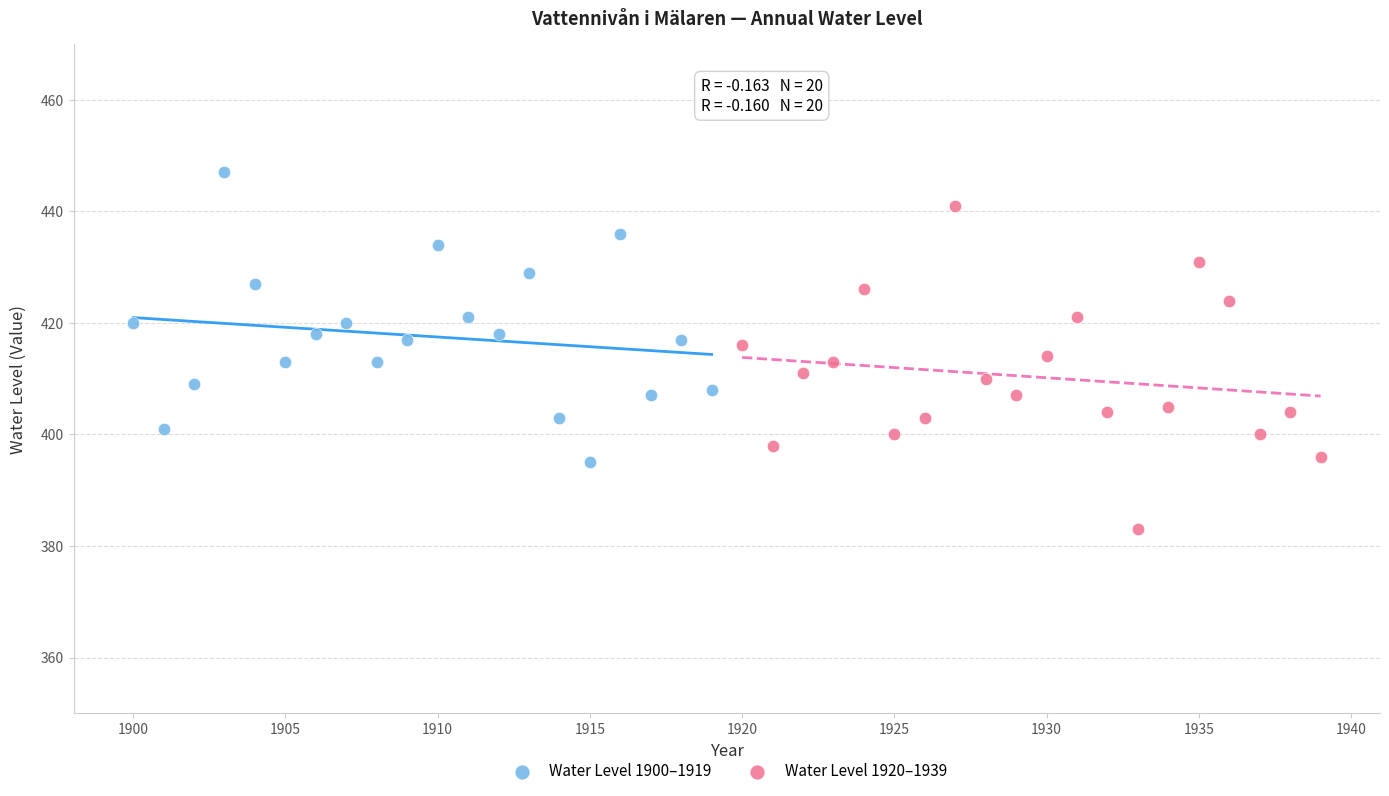

Which series reaches the minimum Y coordinate?

Water Level 1920–1939